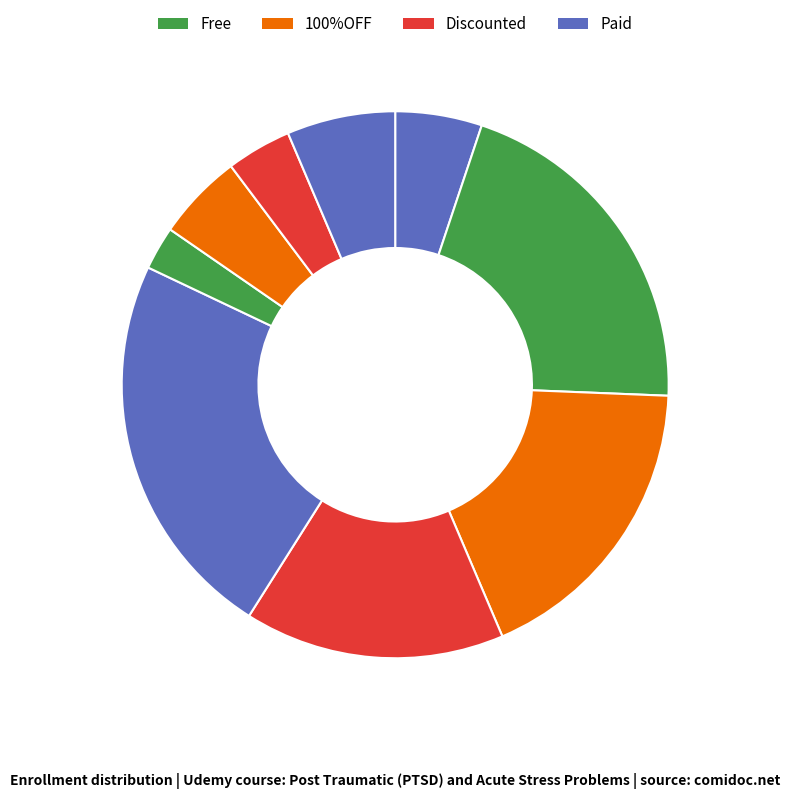

Is there a majority slice in this chart?

No